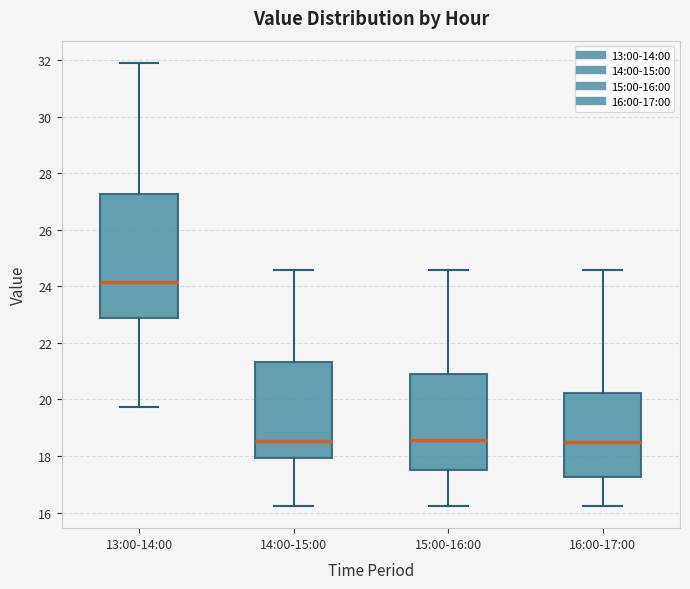

Reading left to right, read every box against the y-axis: the position of its median line, the range the box covers, and the ends of its whiskers. The values are not printed on the chart, so give them approximately, as read against the axis.

13:00-14:00: median 24.2, box 22.8 to 27.2, whiskers 19.8 to 32.0
14:00-15:00: median 18.6, box 18.0 to 21.4, whiskers 16.2 to 24.6
15:00-16:00: median 18.6, box 17.6 to 21.0, whiskers 16.2 to 24.6
16:00-17:00: median 18.6, box 17.2 to 20.2, whiskers 16.2 to 24.6